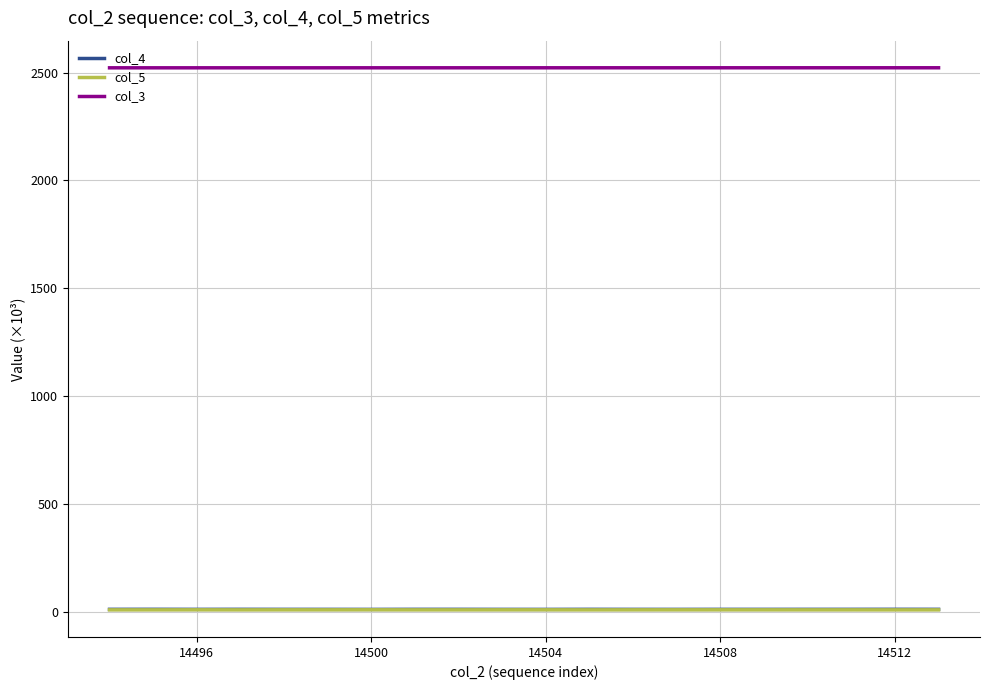

What is the maximum value shown in the chart?

2522.4